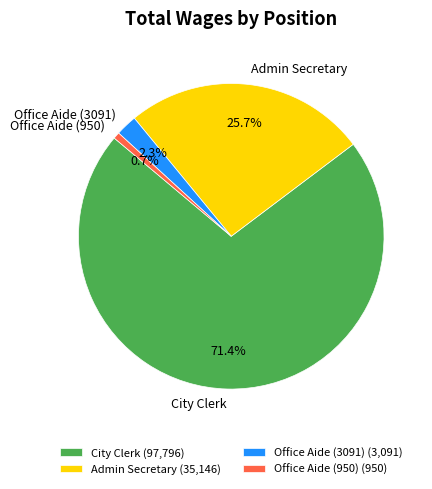

Does City Clerk represent more than half of the total?

Yes